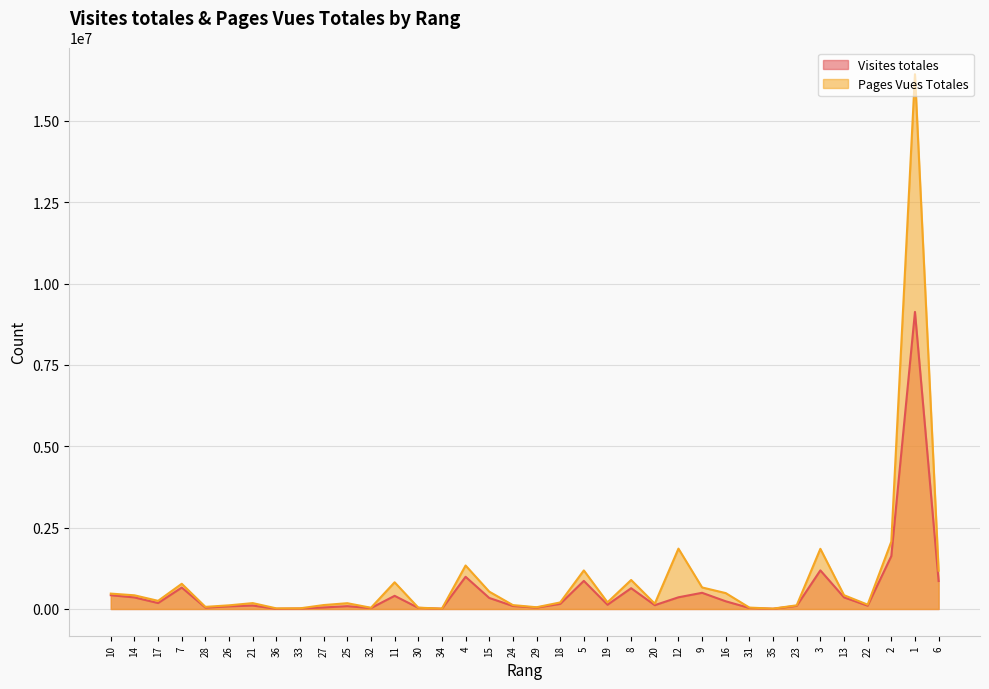

What is the average value of the Visites totales series?

564902